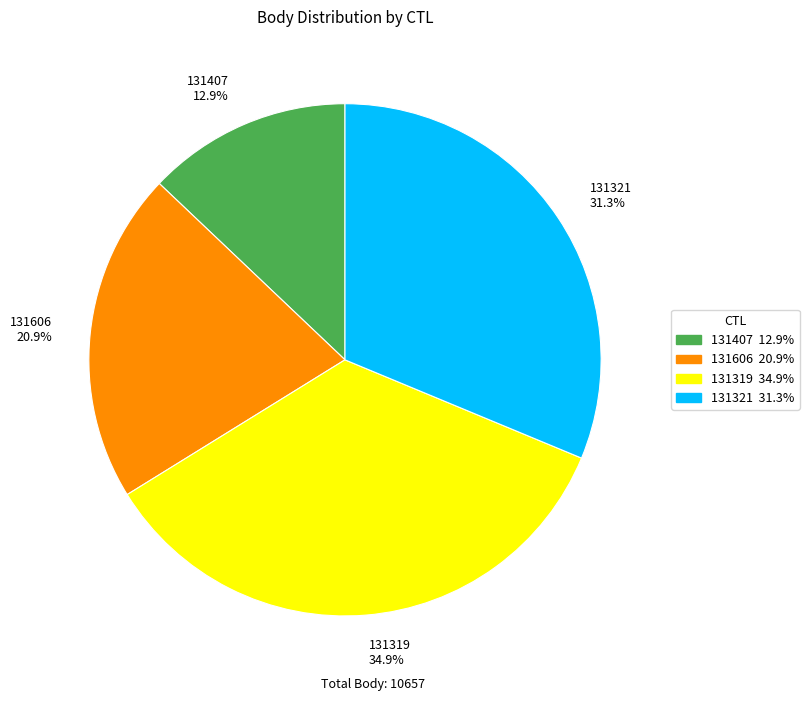

To the nearest percent, what is the average slice percentage?

25%